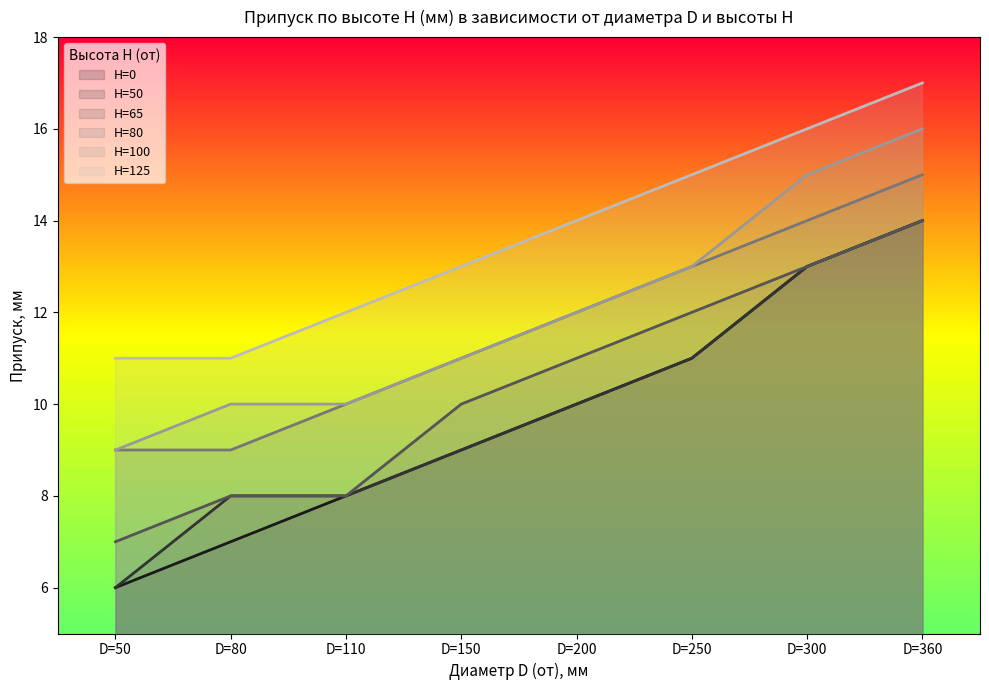

What is the value of the H=100 point at the 7th from the left?

15